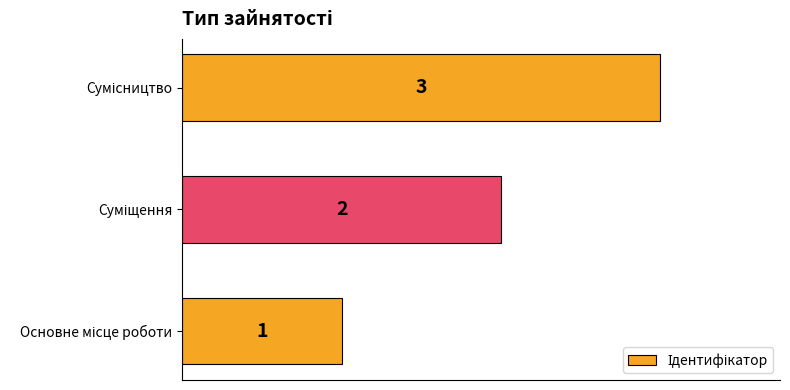

What is the sum of all values?

6